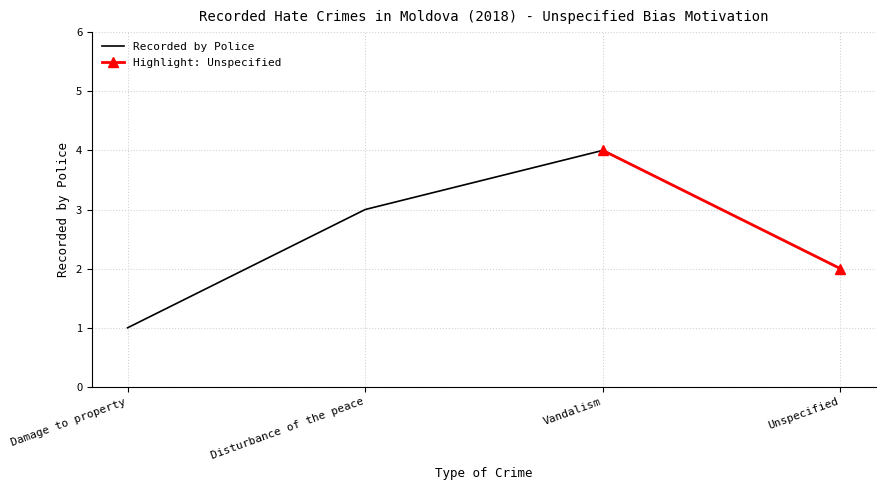

True or false: the data shows 6 at Vandalism.

False